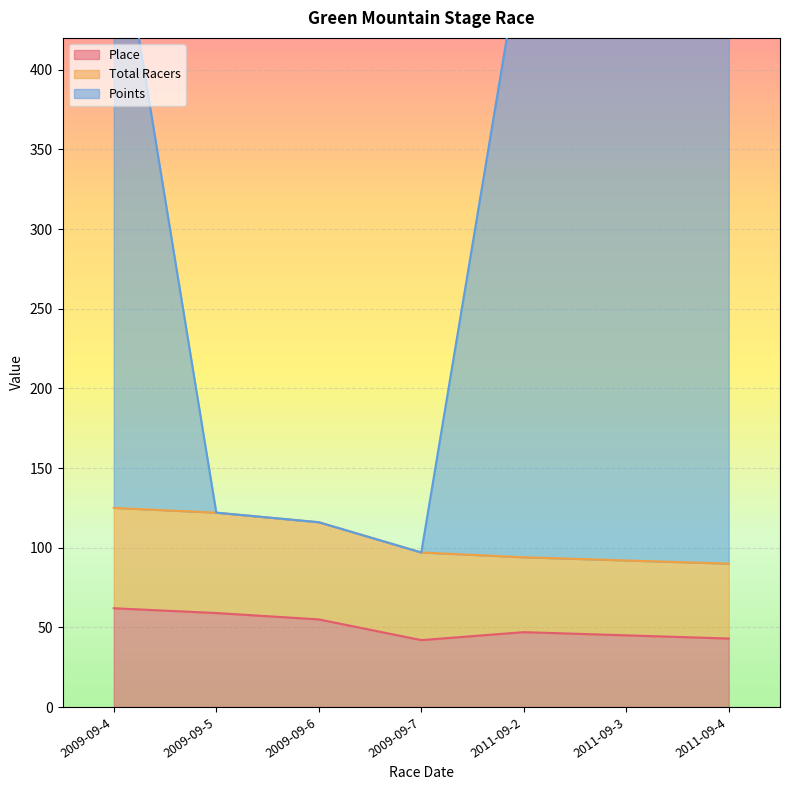

Which series has the largest range (max minus min)?

Points